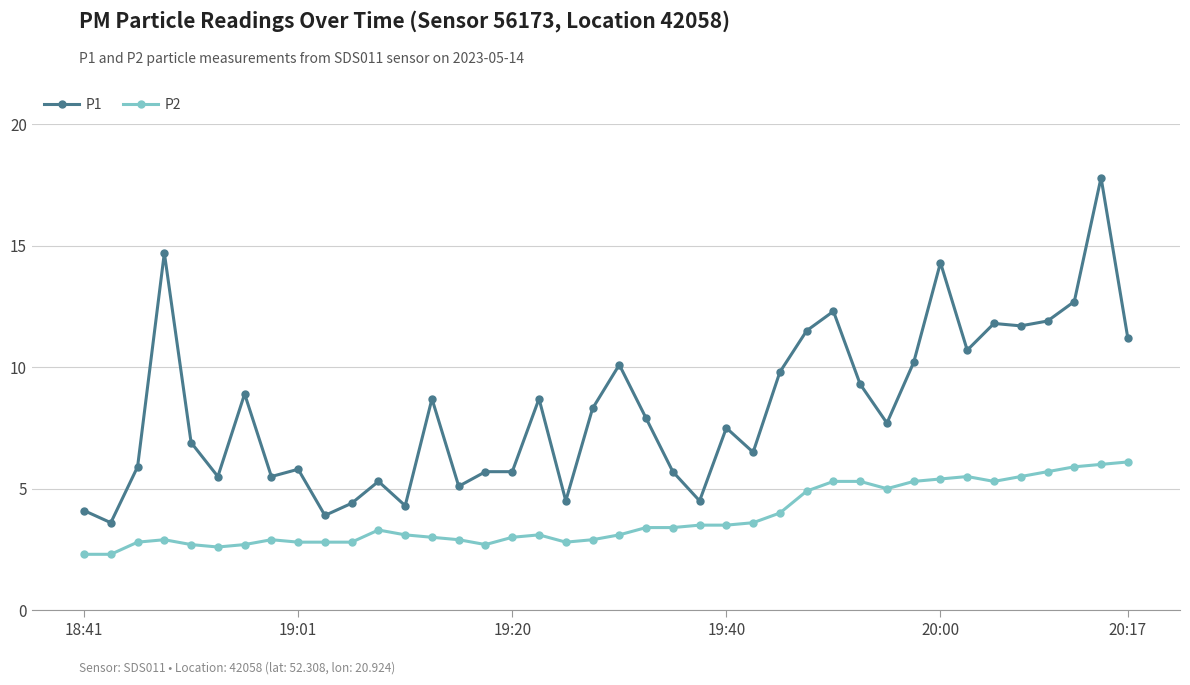

List the series in order of their peak value, highest first.

P1, P2